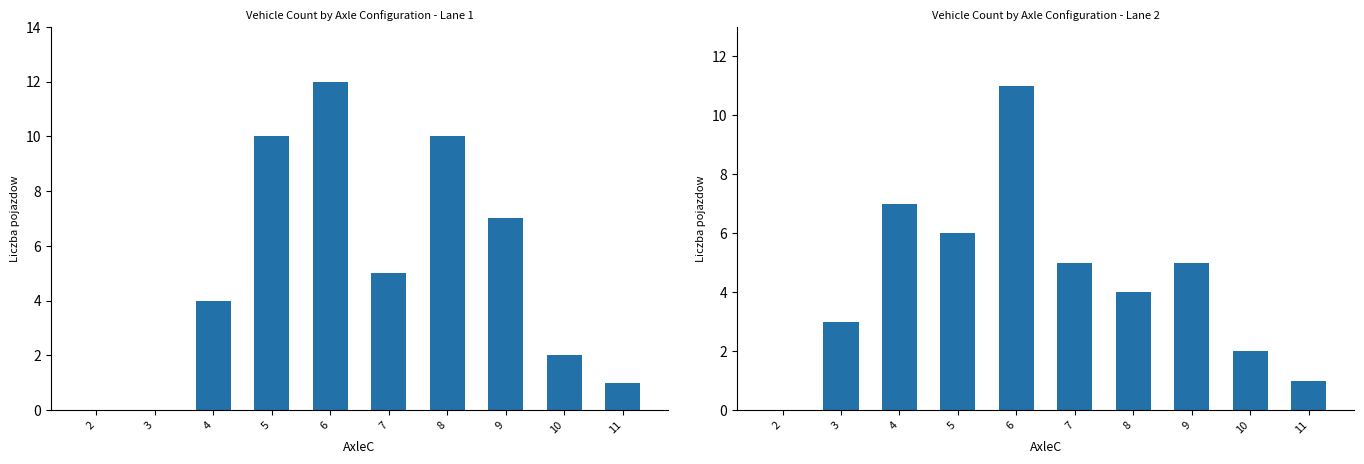

What is the value of the Lane 2 bar at the 2nd from the left?

3